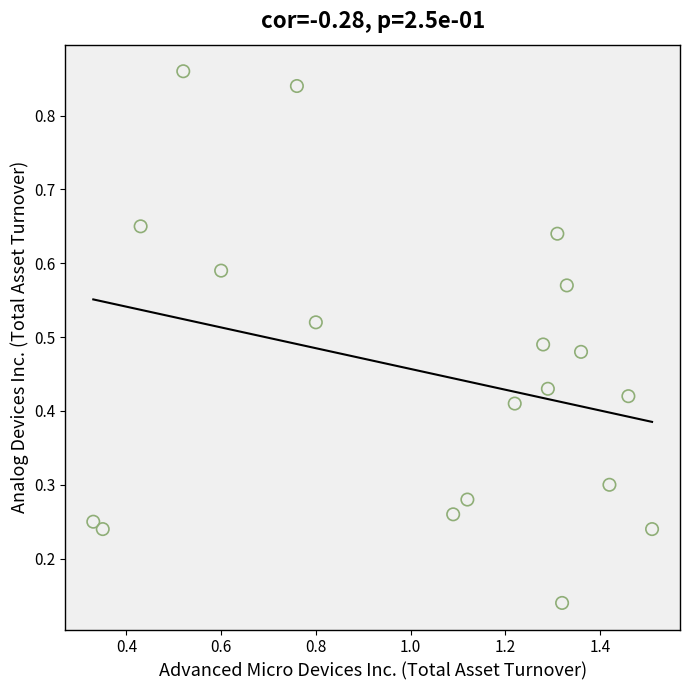

What is the range of X values (max minus min)?

1.2